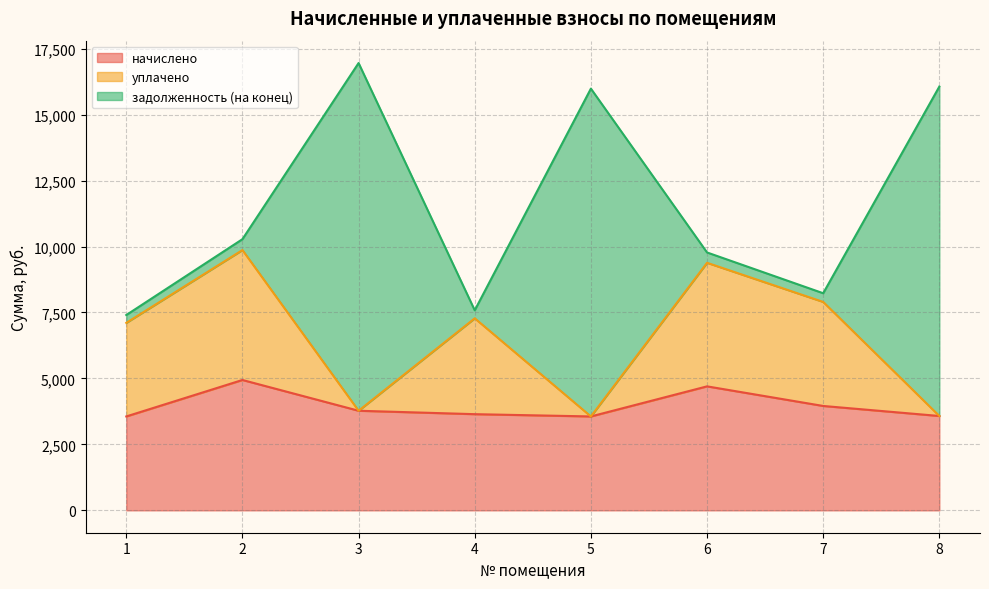

What is the sum of the начислено values at 5 and 4?

7205.8